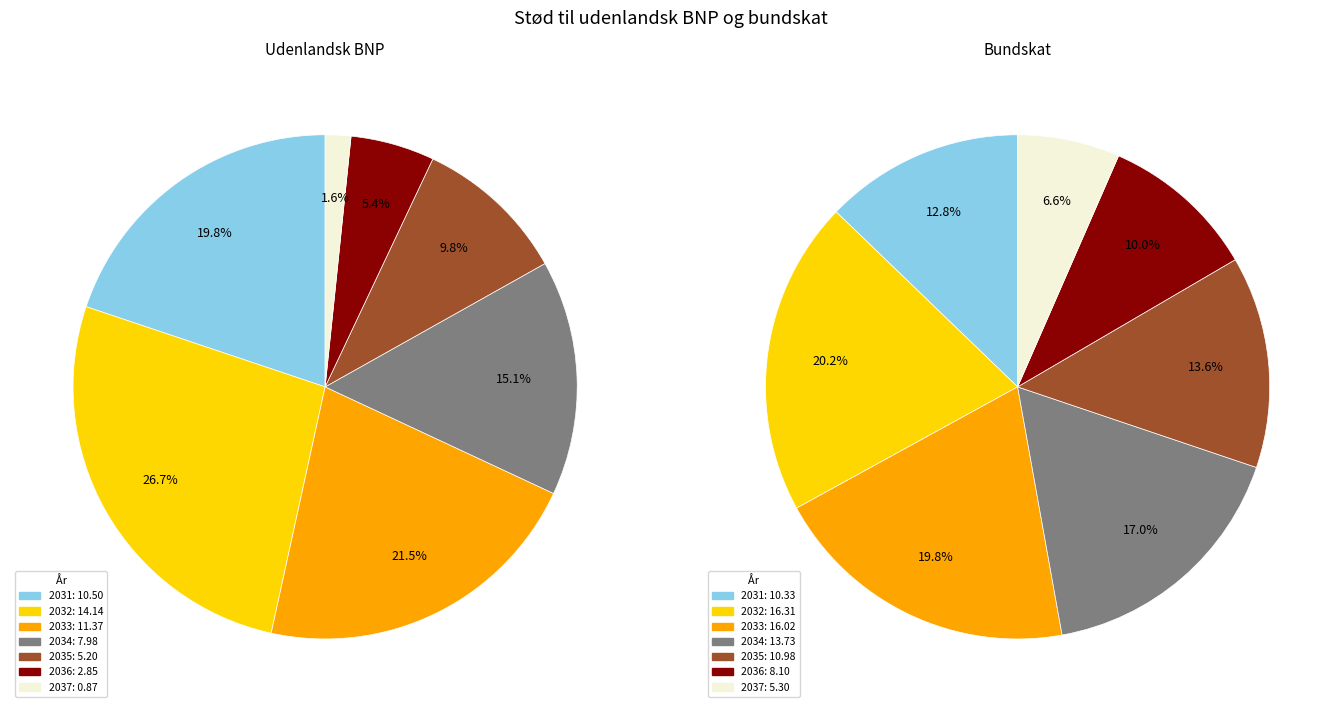

Rank the series by their maximum value, from lowest to highest.

Udenlandsk BNP, Bundskat